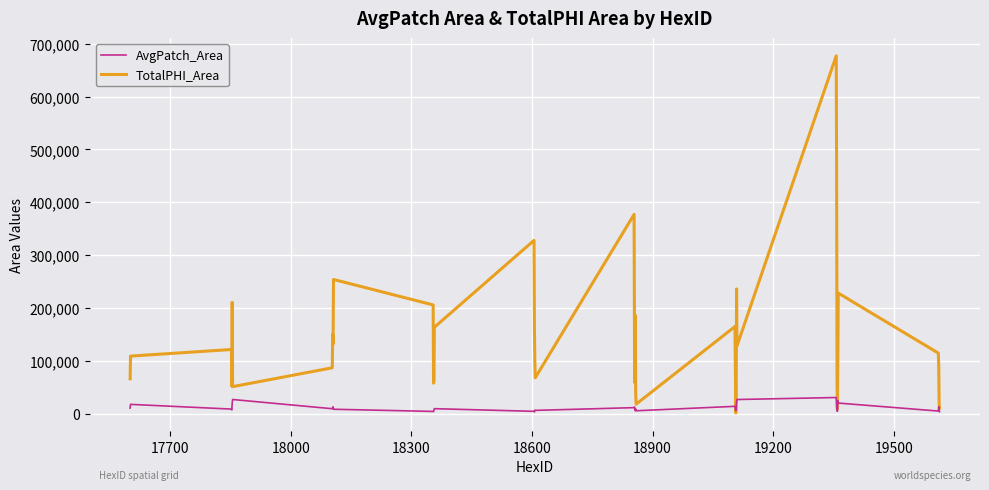

List the series in order of their peak value, lowest first.

AvgPatch_Area, TotalPHI_Area